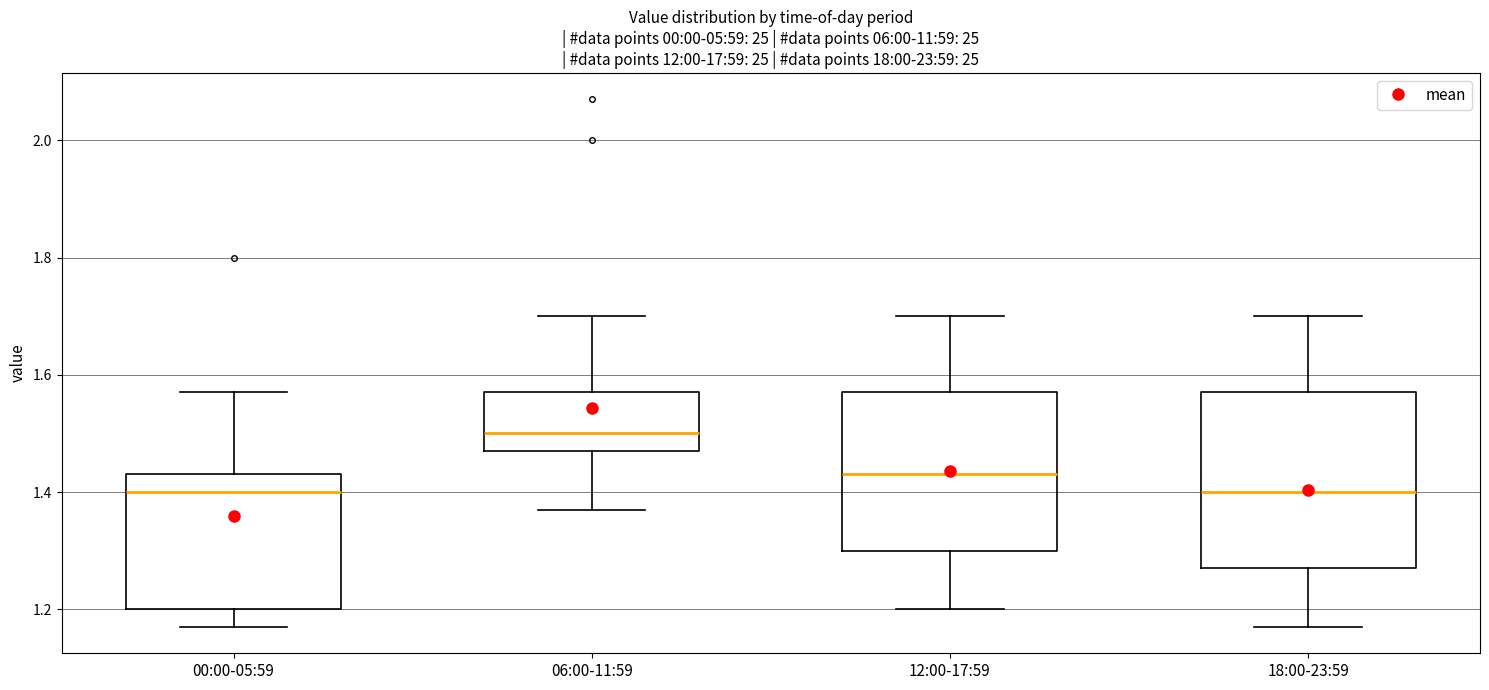

Reading left to right, read every box against the y-axis: the position of its median line, the range the box covers, and the ends of its whiskers. The values are not printed on the chart, so give them approximately, as read against the axis.

00:00-05:59: median 1.40, box 1.20 to 1.44, whiskers 1.18 to 1.58
06:00-11:59: median 1.50, box 1.48 to 1.58, whiskers 1.38 to 1.70
12:00-17:59: median 1.44, box 1.30 to 1.58, whiskers 1.20 to 1.70
18:00-23:59: median 1.40, box 1.28 to 1.58, whiskers 1.18 to 1.70